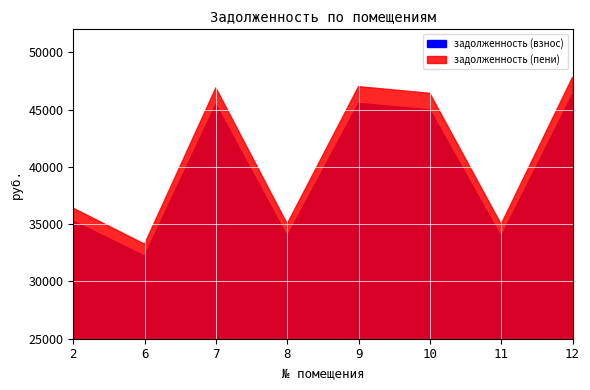

Does the chart display data point markers on the line(s)?

No